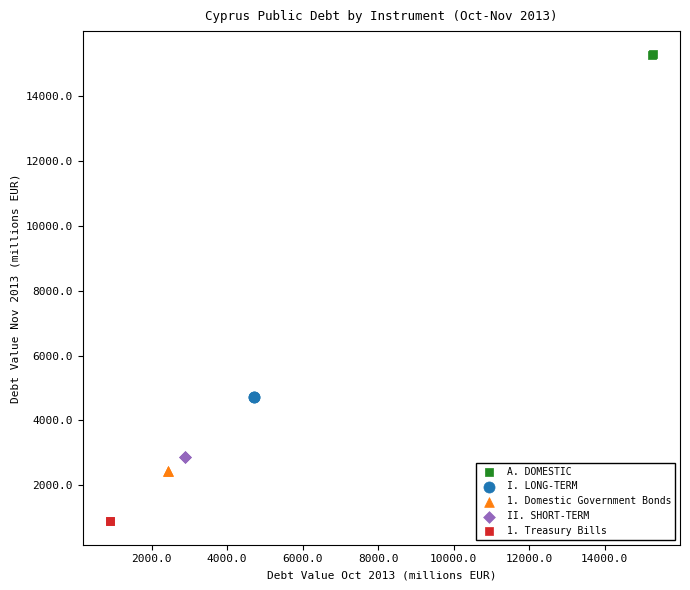

Which series reaches the maximum Y coordinate?

A. DOMESTIC